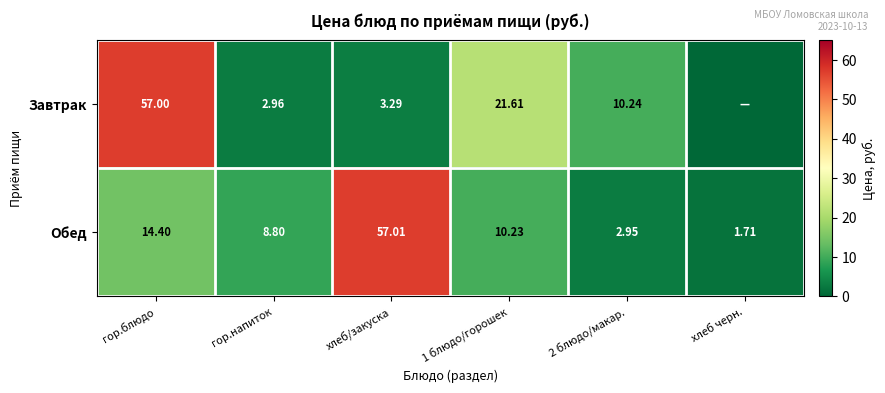

At which label does Обед reach its peak?

хлеб/закуска